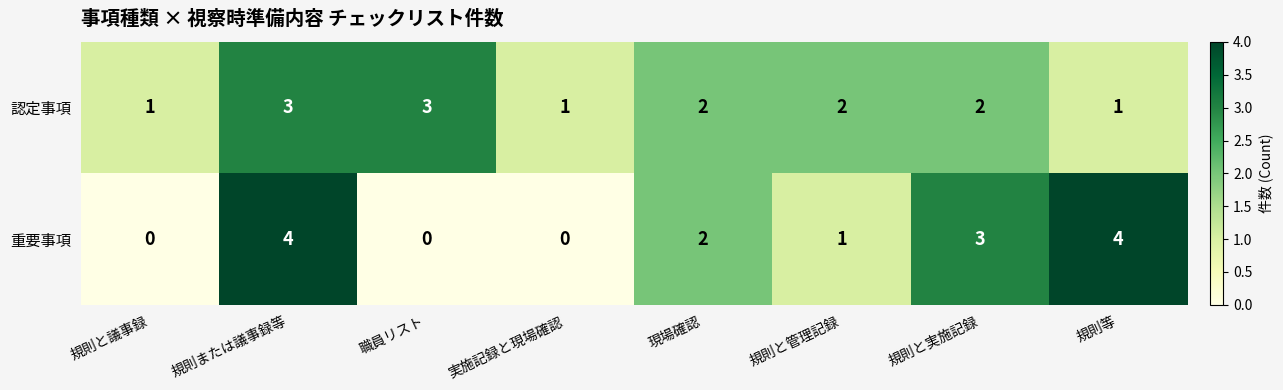

How many data points does each series have?

8